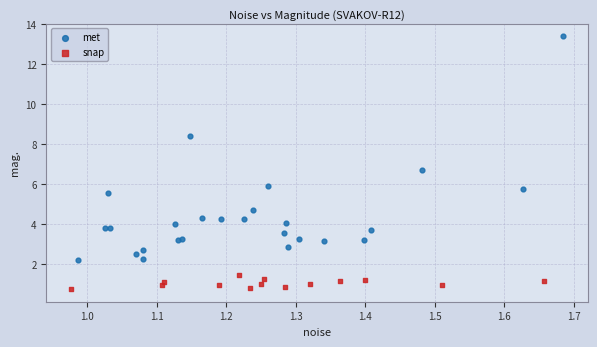

Which series contains the highest Y value?

met